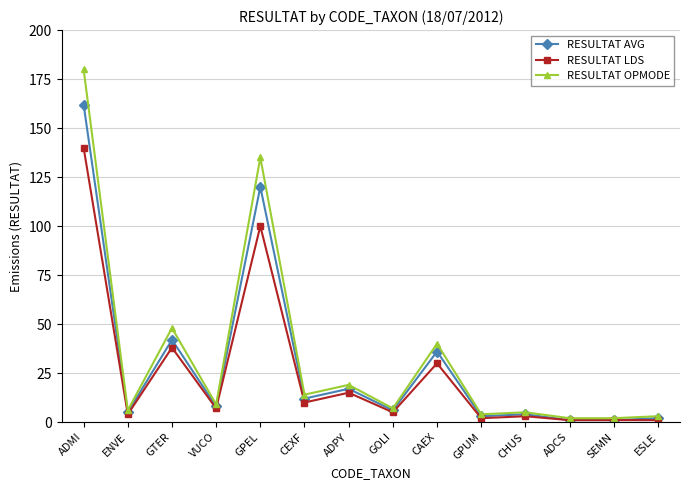

What is the spread (max minus min) of values at ADCS?

1